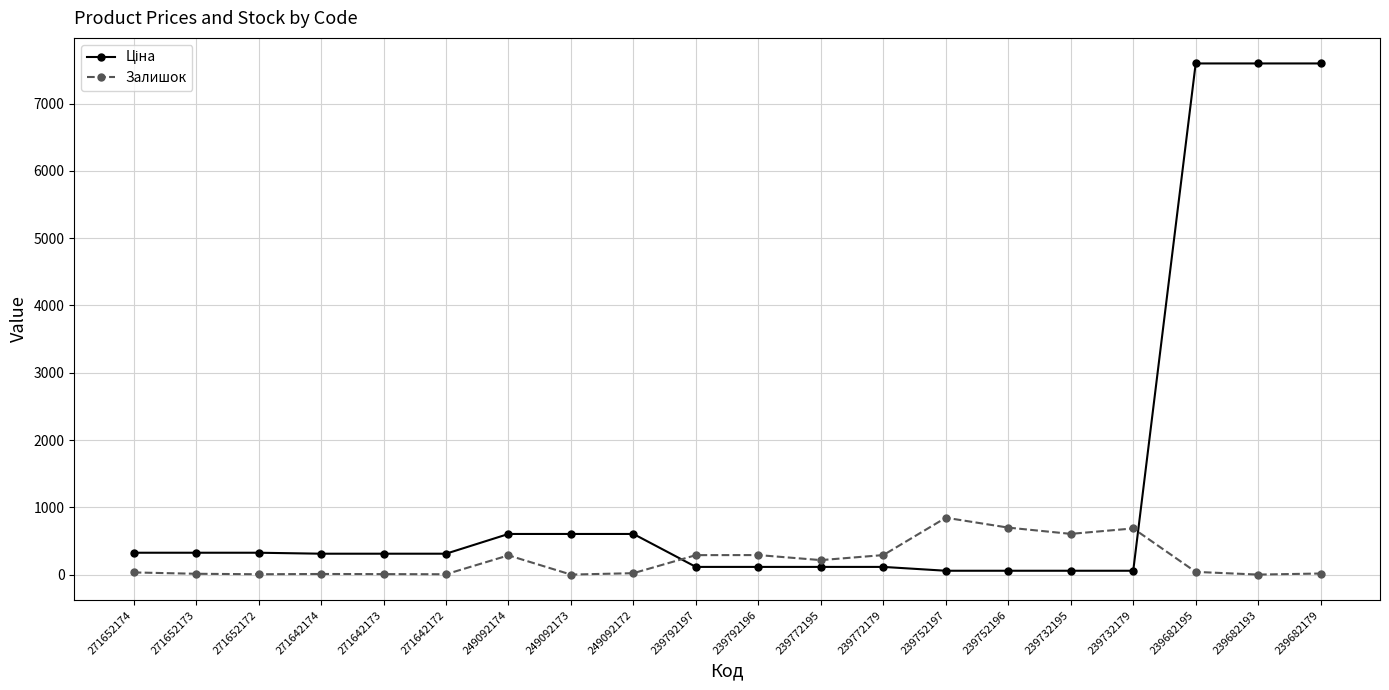

What is the difference between the maximum and minimum values in the Залишок series?

845.0